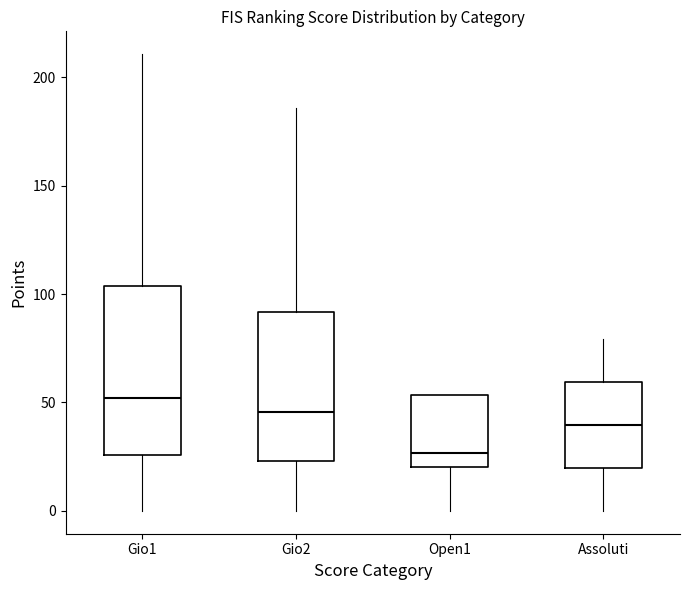

Comparing the boxes themselves (not the whiskers), which one is the tallest?

Gio1